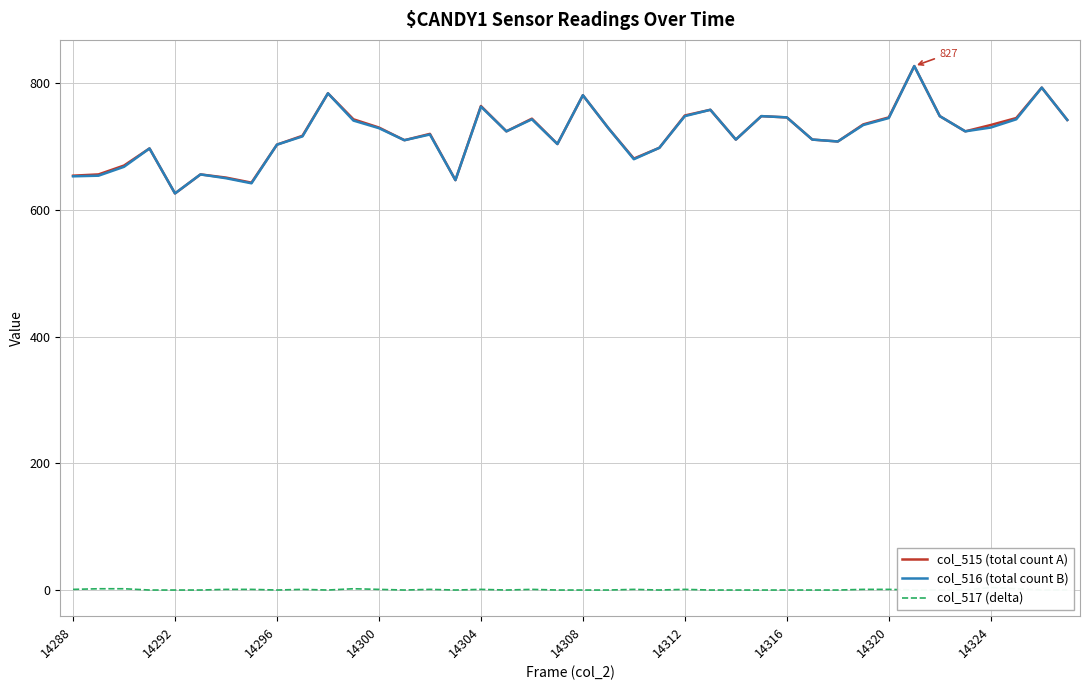

The value of col_516 (total count B) at 14304 is 763. True or false?

True